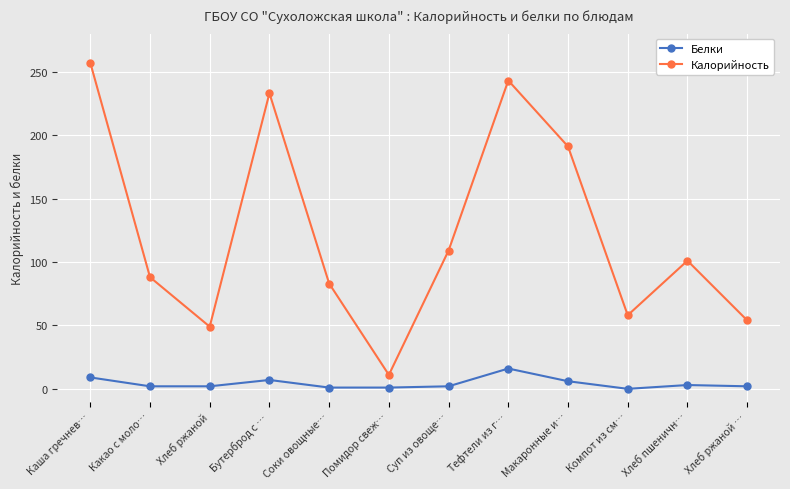

What is the difference between the second highest and minimum values in the Калорийность series?

232